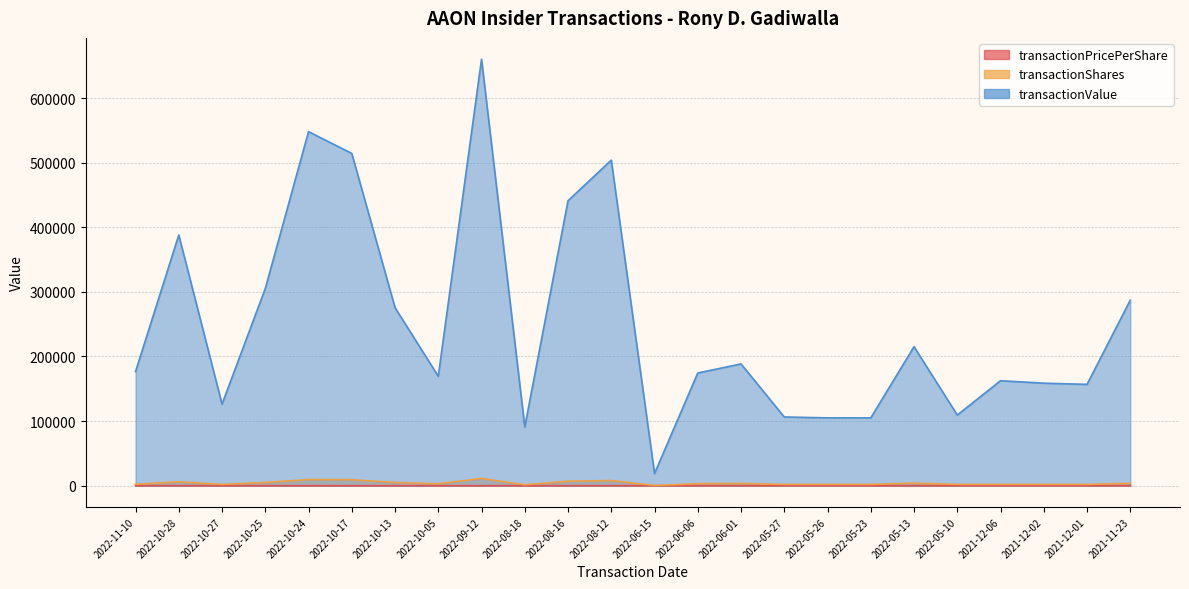

True or false: transactionPricePerShare has a value of 29.9 at 2022-06-06.

False